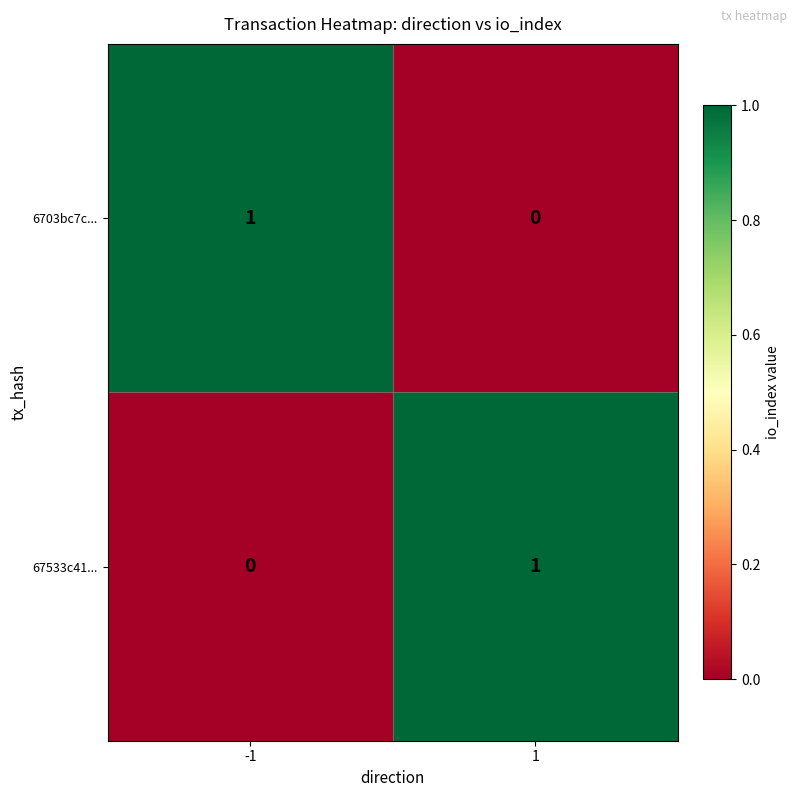

At -1, list the series in order from smallest to largest.

67533c41..., 6703bc7c...